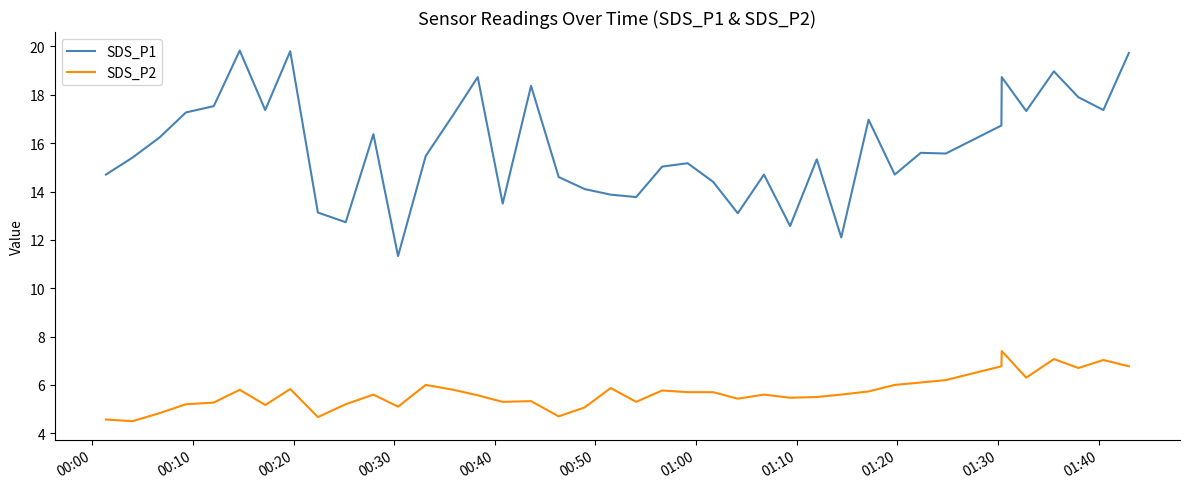

Which series has the largest range (max minus min)?

SDS_P1